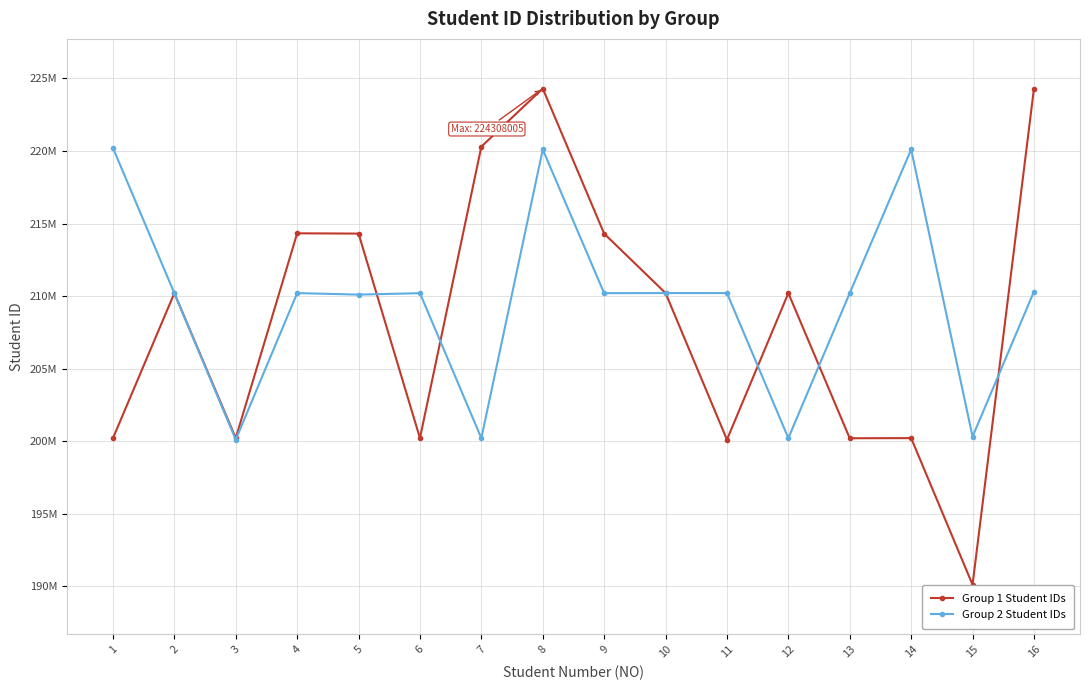

How many times do Group 1 Student IDs and Group 2 Student IDs cross each other?

7